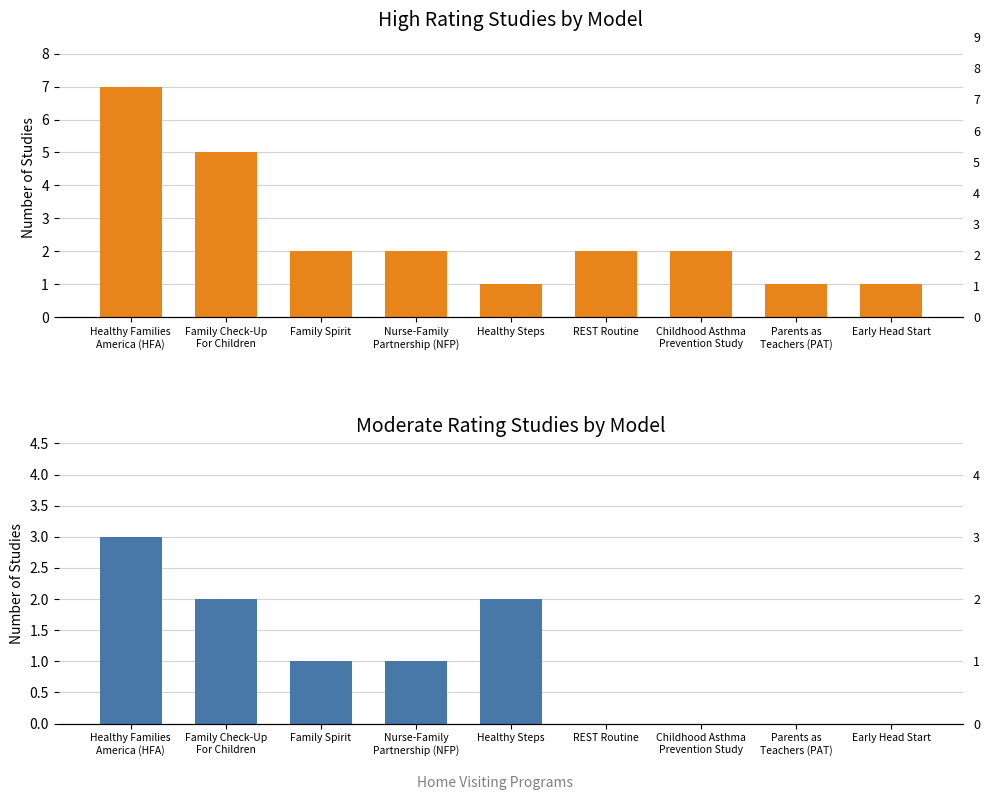

How many distinct data groups are displayed?

2